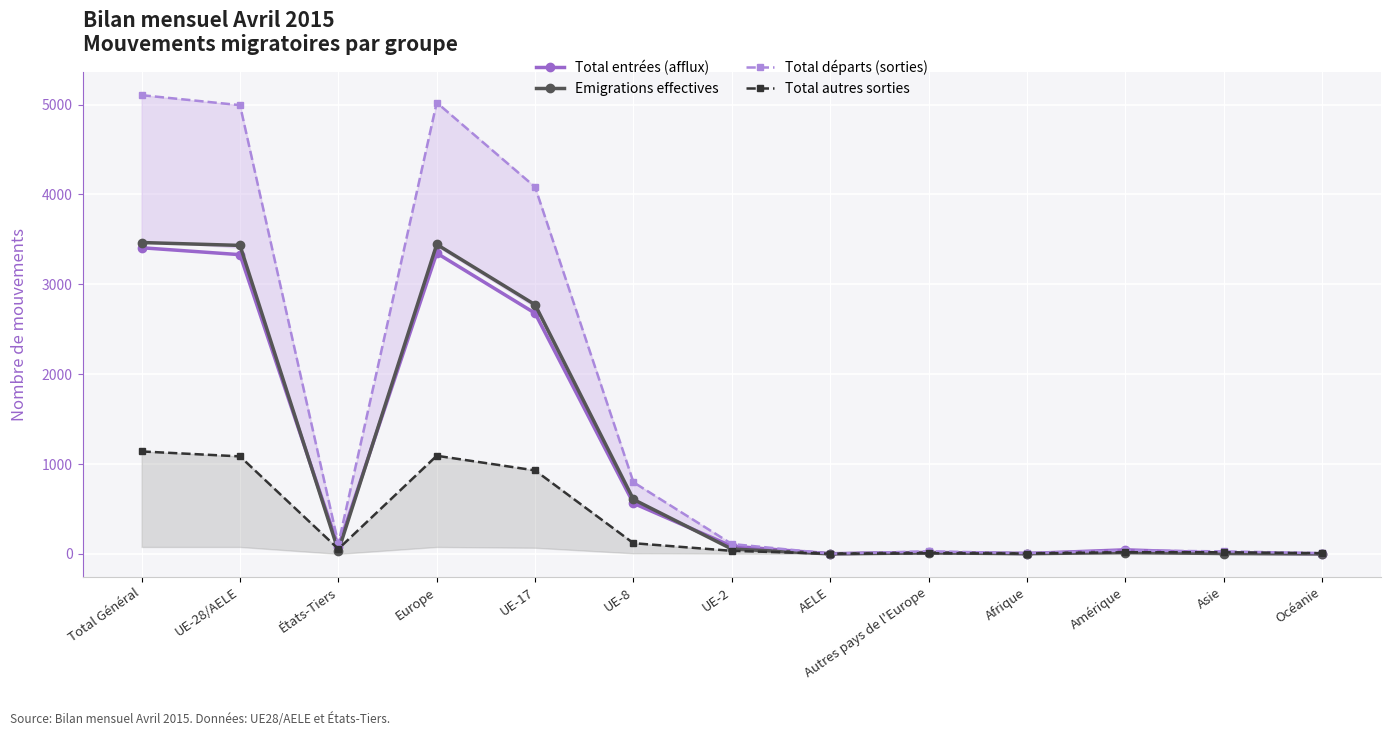

The value of Total entrées (afflux) at UE-17 is 2678. True or false?

True